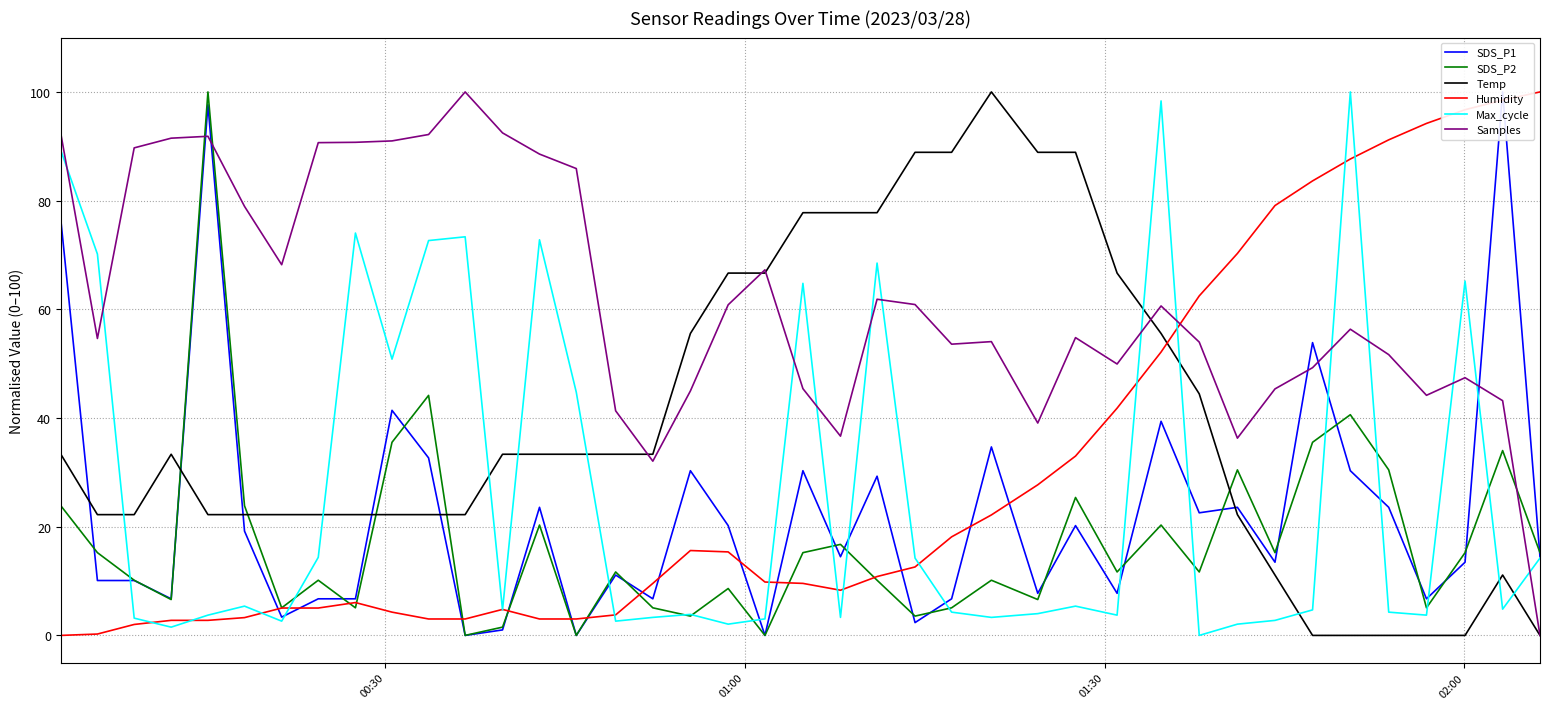

After their last crossing, which series has the higher values: Temp or SDS_P2?

SDS_P2